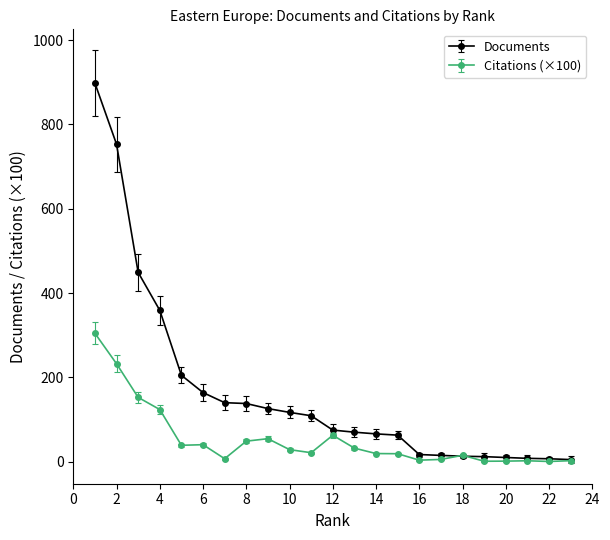

What is the value of the Citations (×100) point at the 13th from the left?

32.2